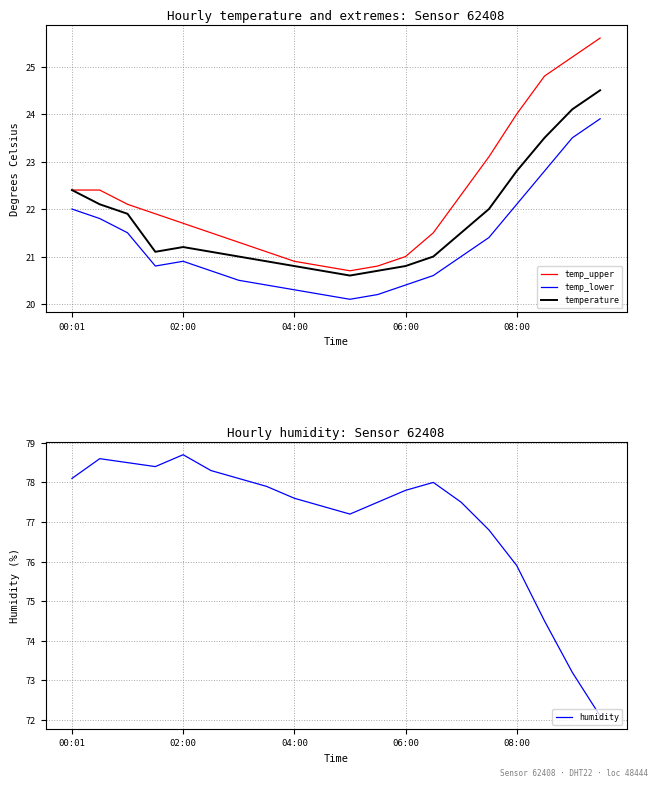

What is the label of the 16th point from the left?

15